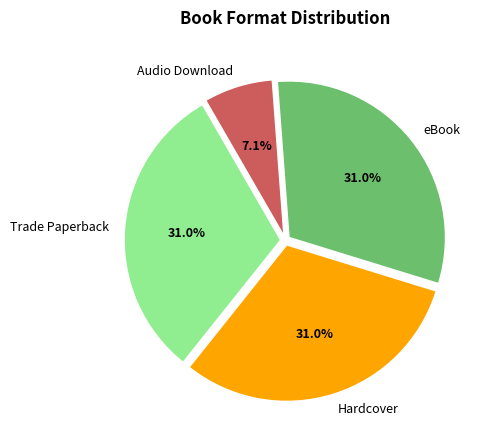

What percentage is NOT represented by Hardcover?

69.0%